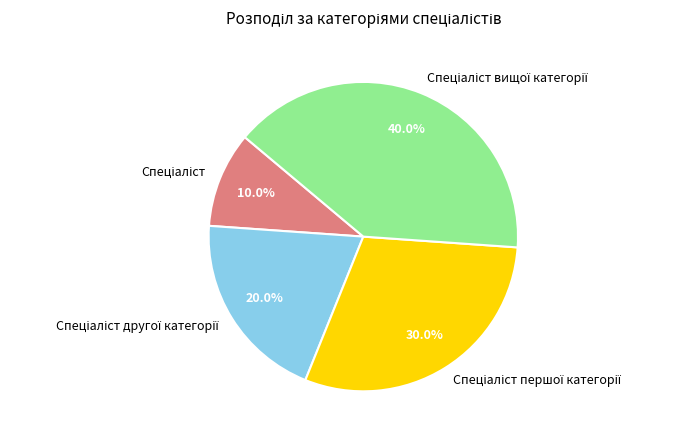

Is there a majority slice in this chart?

No